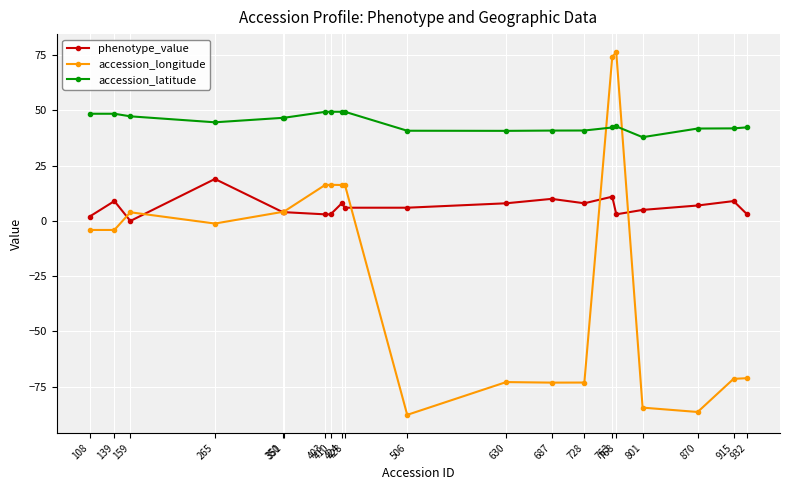

True or false: accession_longitude has more than 2 points higher than both neighbors.

True